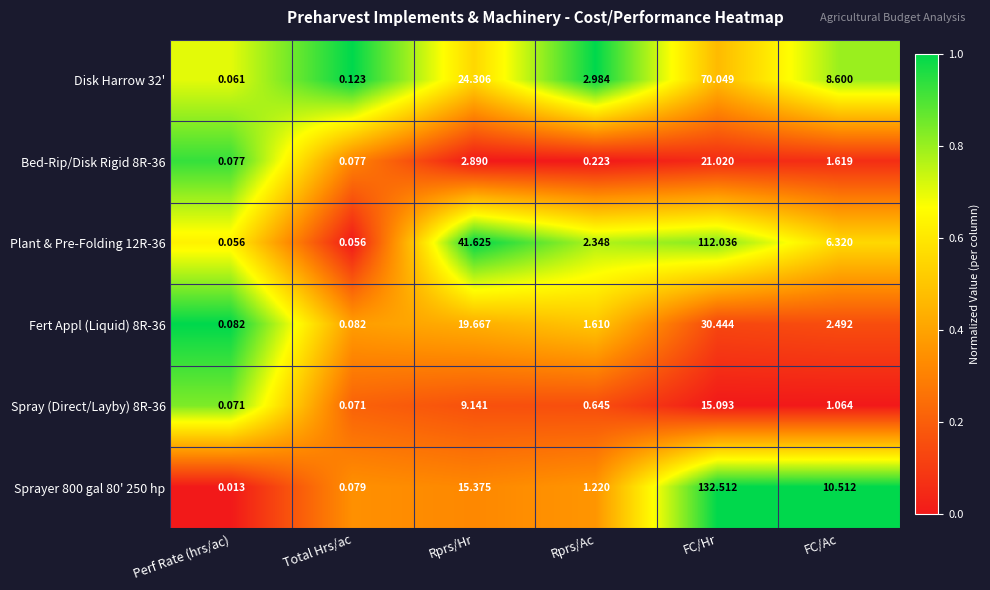

Rank the categories by Sprayer 800 gal 80' 250 hp value from lowest to highest.

Perf Rate (hrs/ac), Total Hrs/ac, Rprs/Ac, FC/Ac, Rprs/Hr, FC/Hr